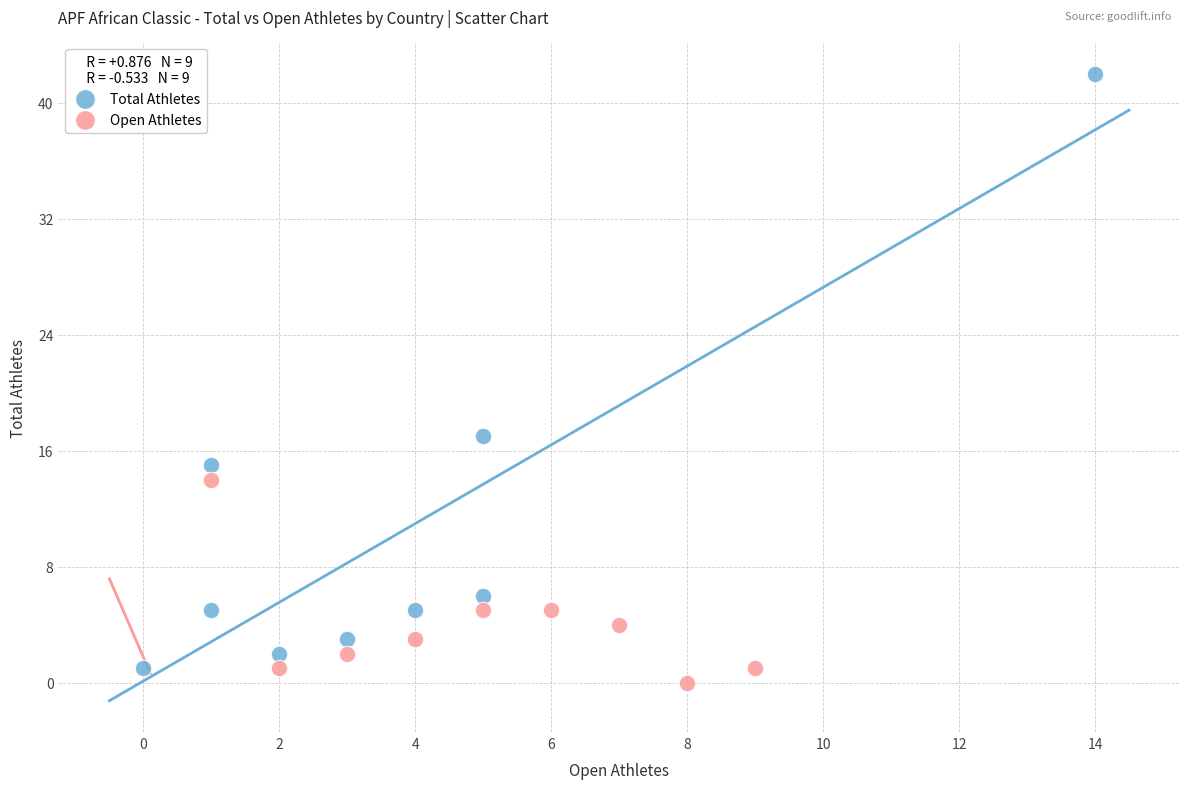

Which series has the largest Y range (max minus min)?

Total Athletes